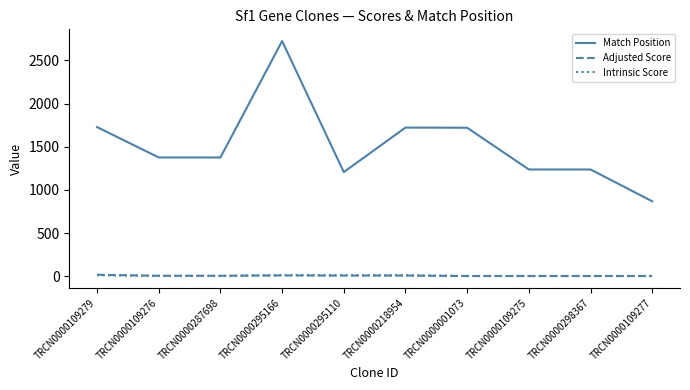

Which series has the widest spread of values?

Match Position